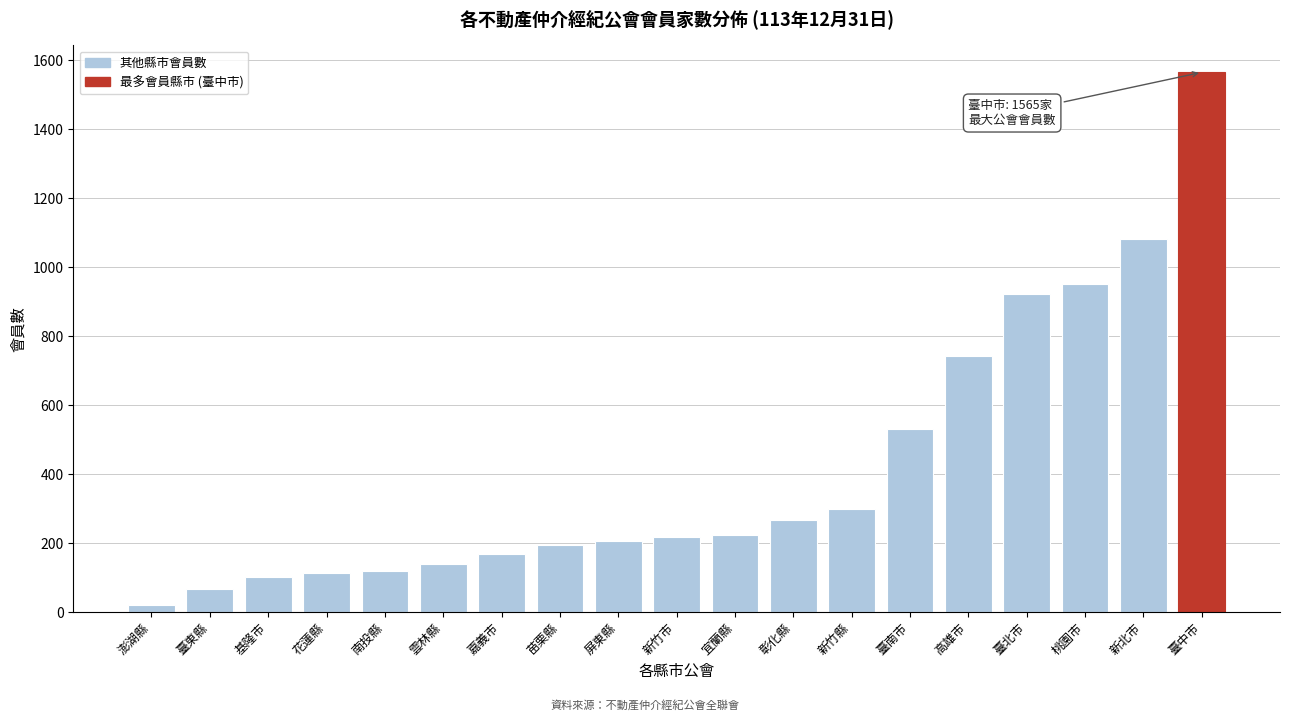

Where is the data nearest to the value 792?

高雄市